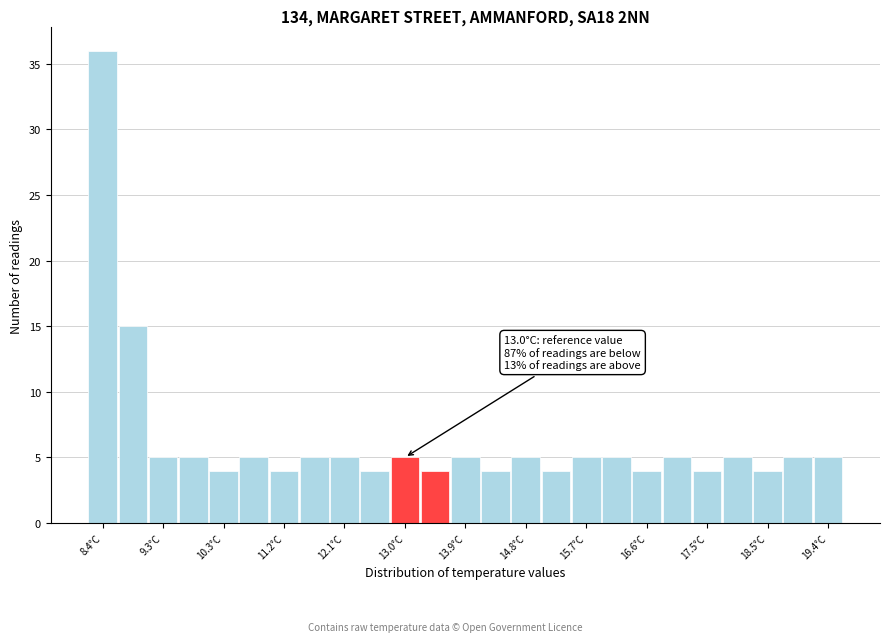

Over which range of the x-axis is the bar tallest?

8.2 to 8.7